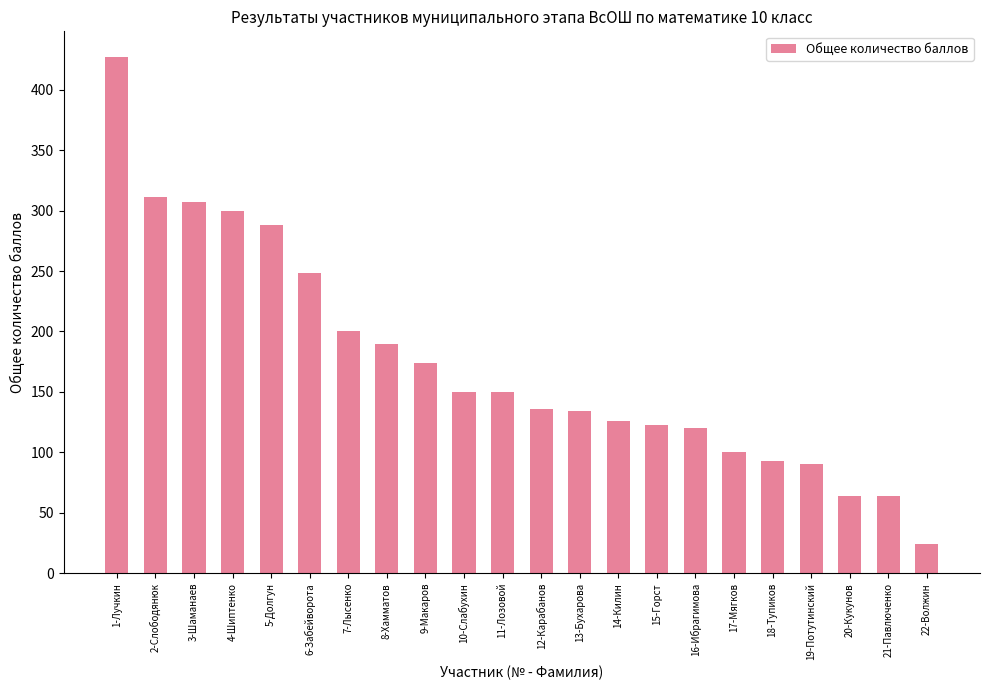

What is the label of the 3rd bar from the left?

3-Шаманаев